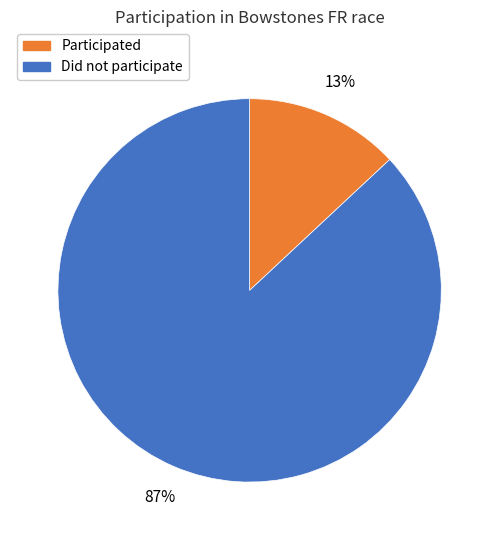

Between Participated and Did not participate, which is larger?

Did not participate